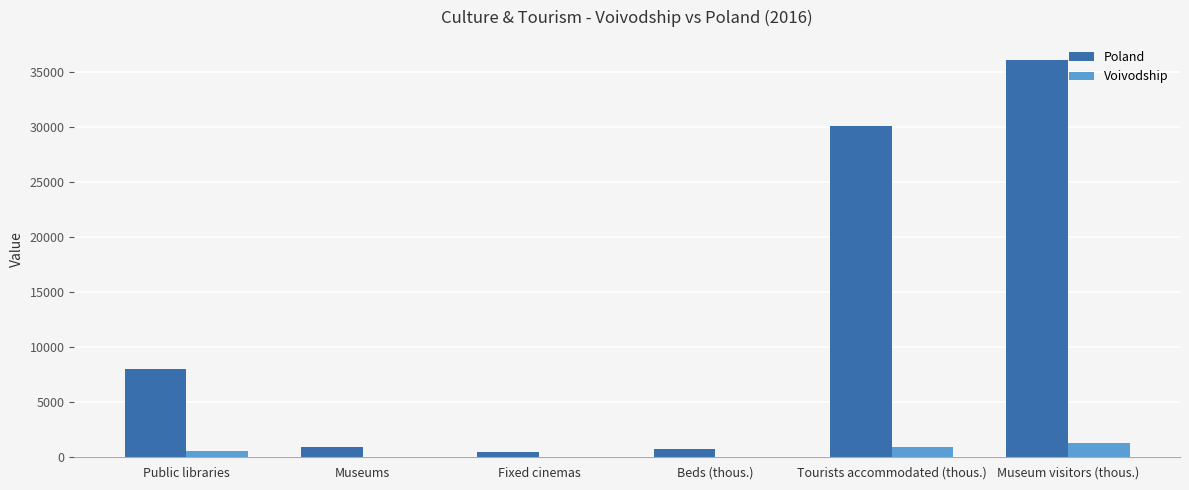

Is it true that Poland equals 36081.6 at Museum visitors (thous.)?

True